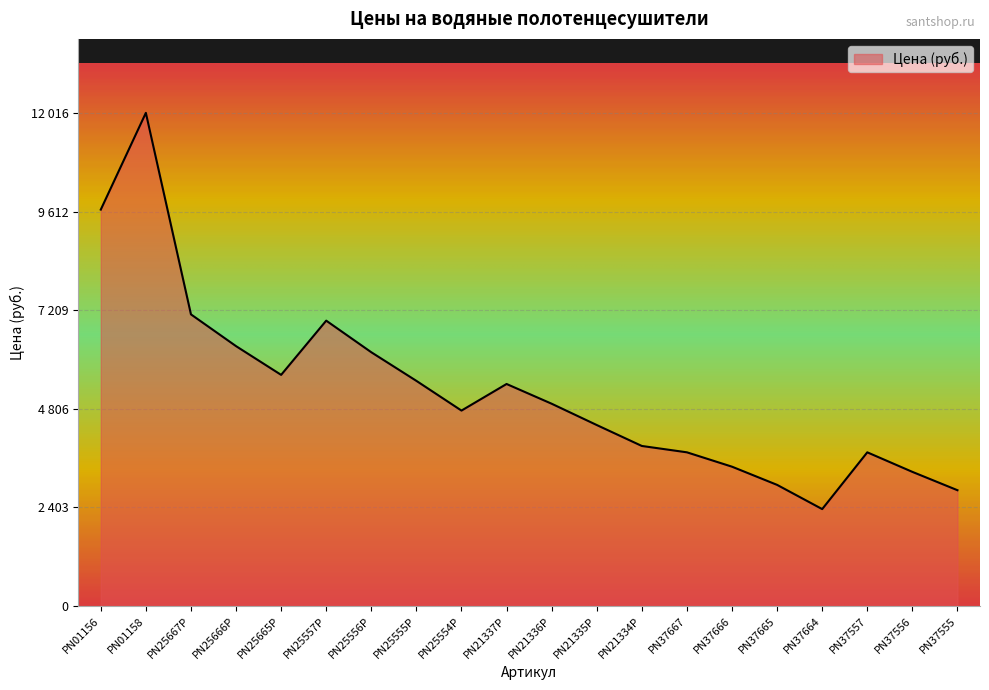

List the labels in order of value, largest first.

PN01158, PN01156, PN25667P, PN25557P, PN25666P, PN25556P, PN25665P, PN25555P, PN21337P, PN21336P, PN25554P, PN21335P, PN21334P, PN37667, PN37557, PN37666, PN37556, PN37665, PN37555, PN37664